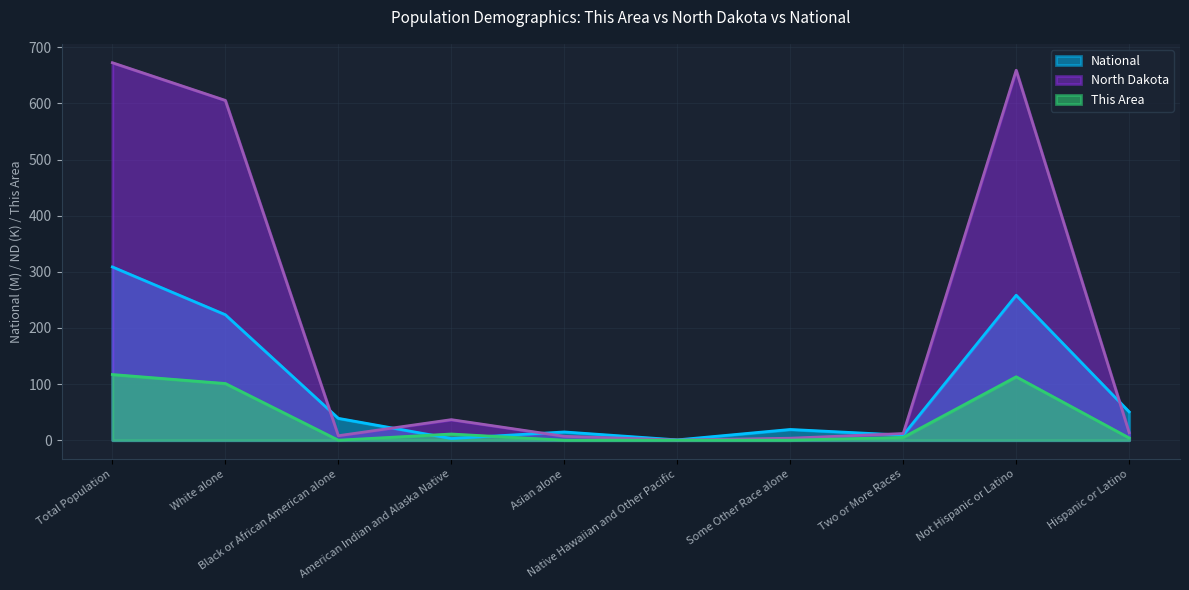

How many intersections are there between North Dakota and National?

5